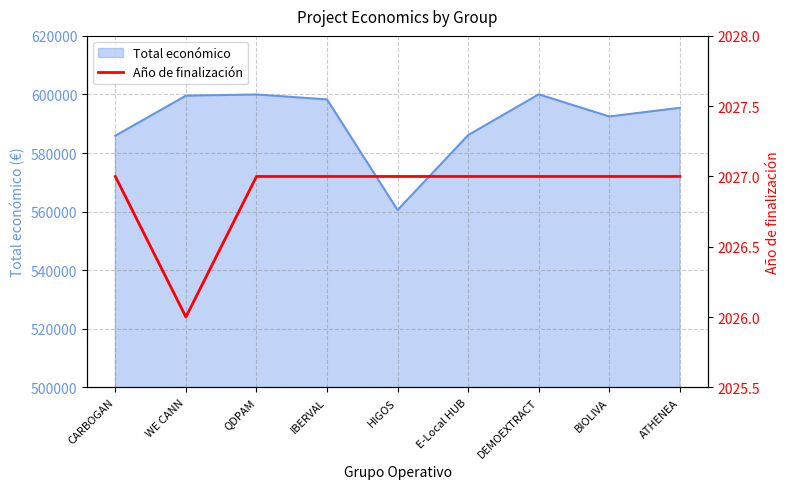

What is the maximum value shown in the chart?

2027